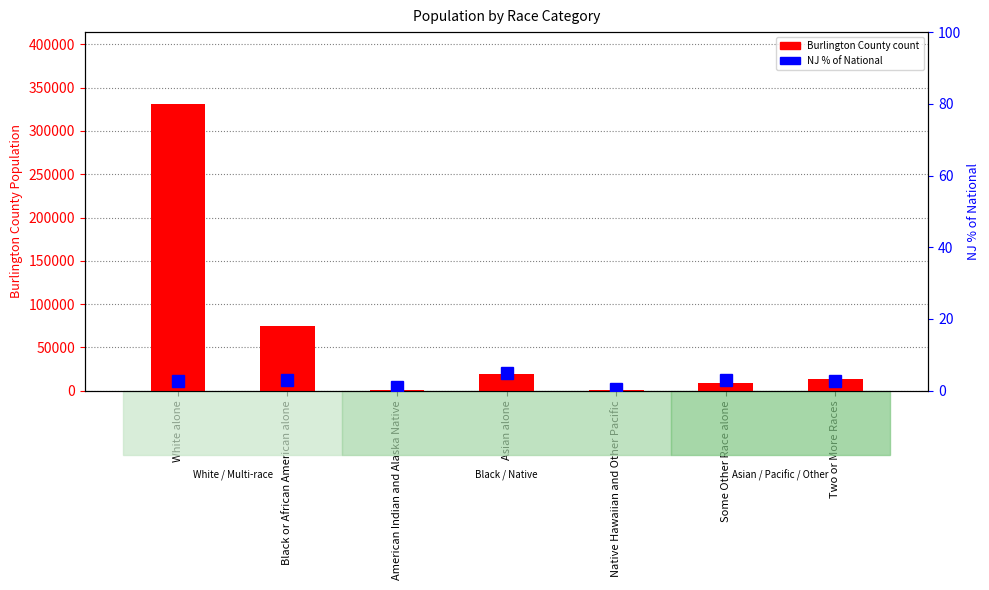

What is the greatest value displayed?

331342.0